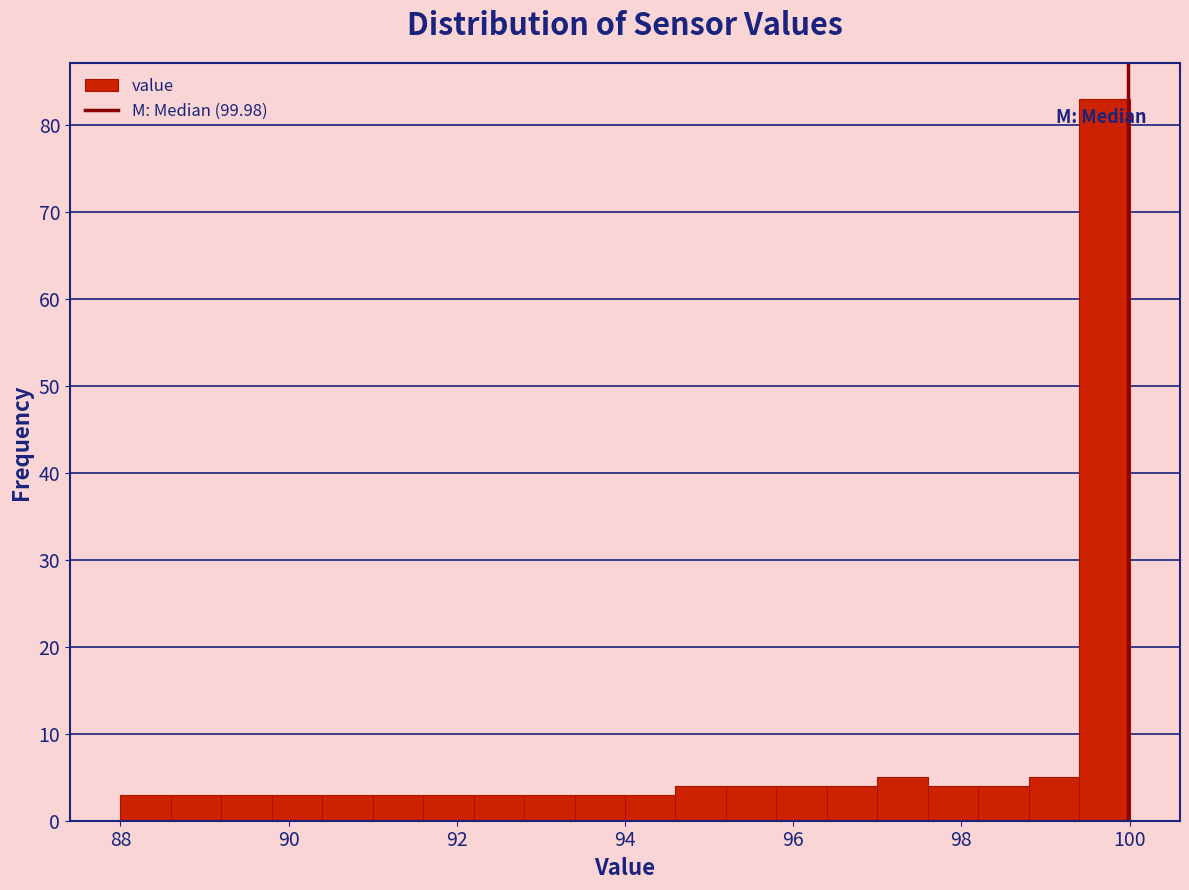

Around what value on the x-axis is the tallest bar? Give the approximate position of its centre, as read against the axis.

99.8